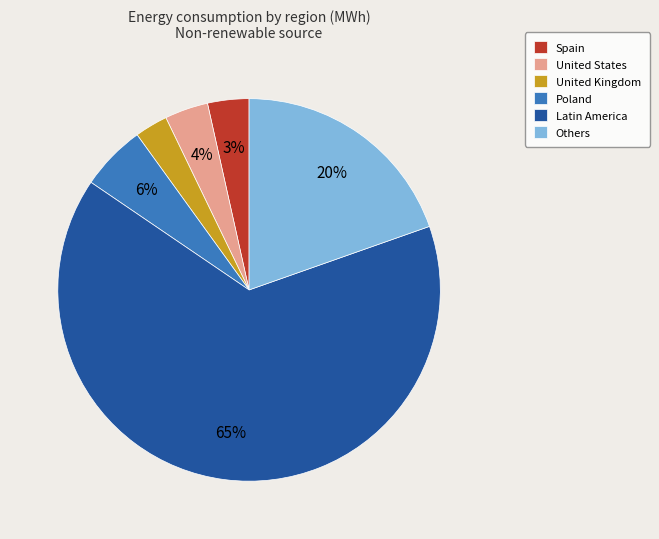

To the nearest percent, what portion does Others represent?

20%